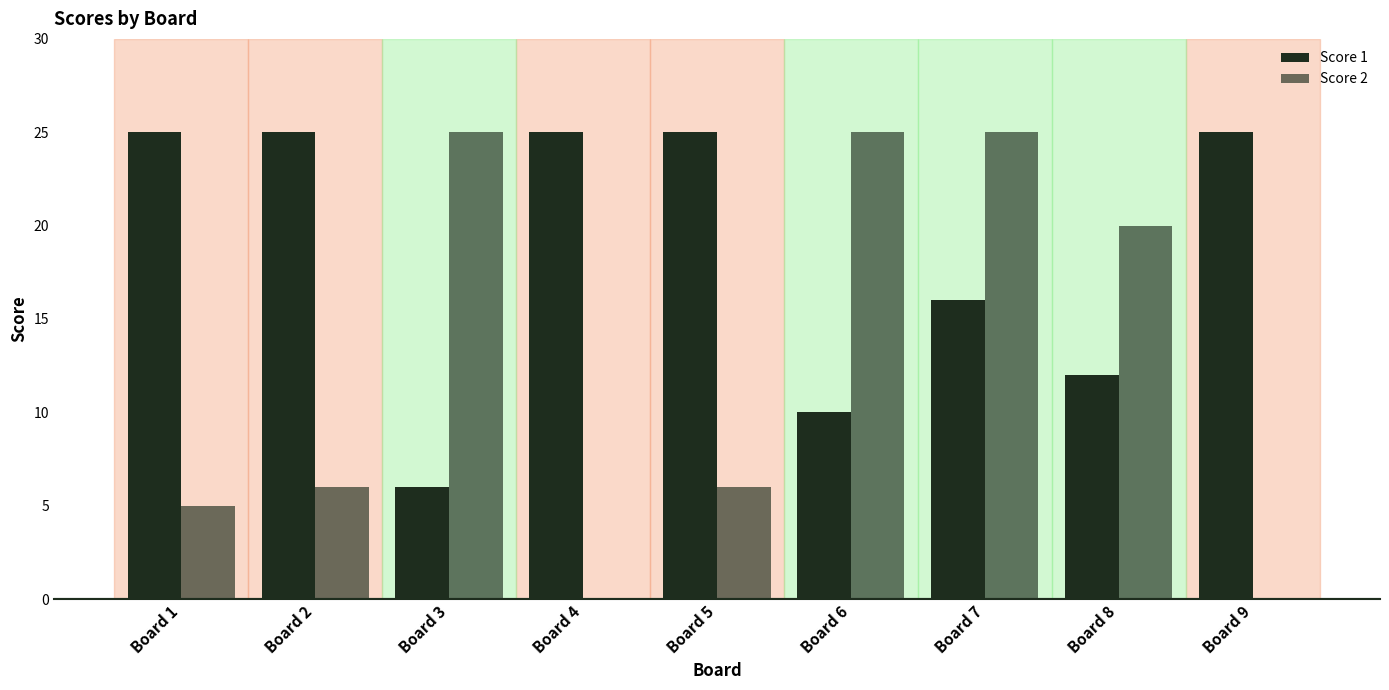

True or false: Score 1 has a value of 16 at Board 9.

False